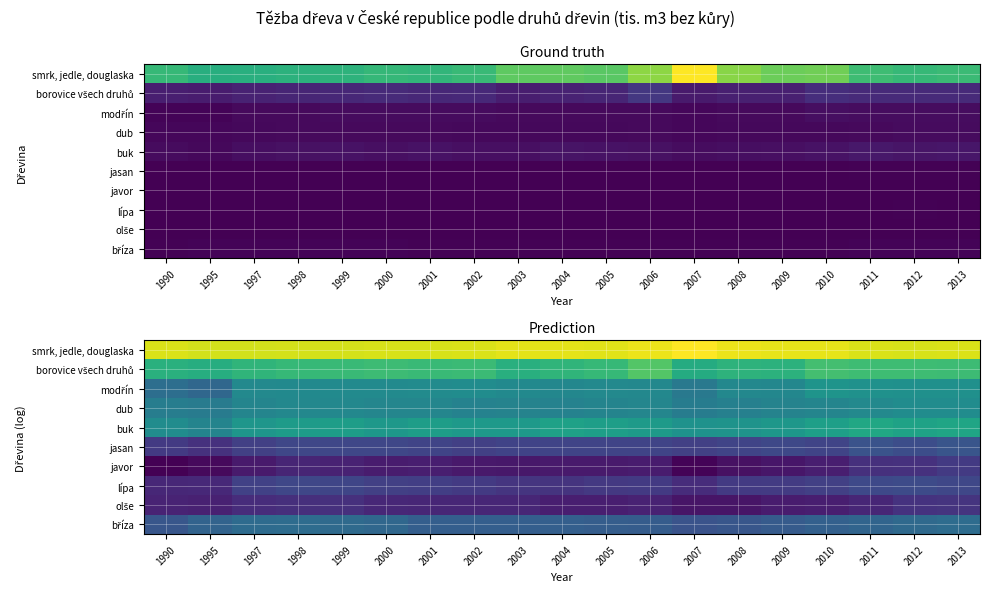

The value of lípa at 2002 is 4.0. True or false?

True